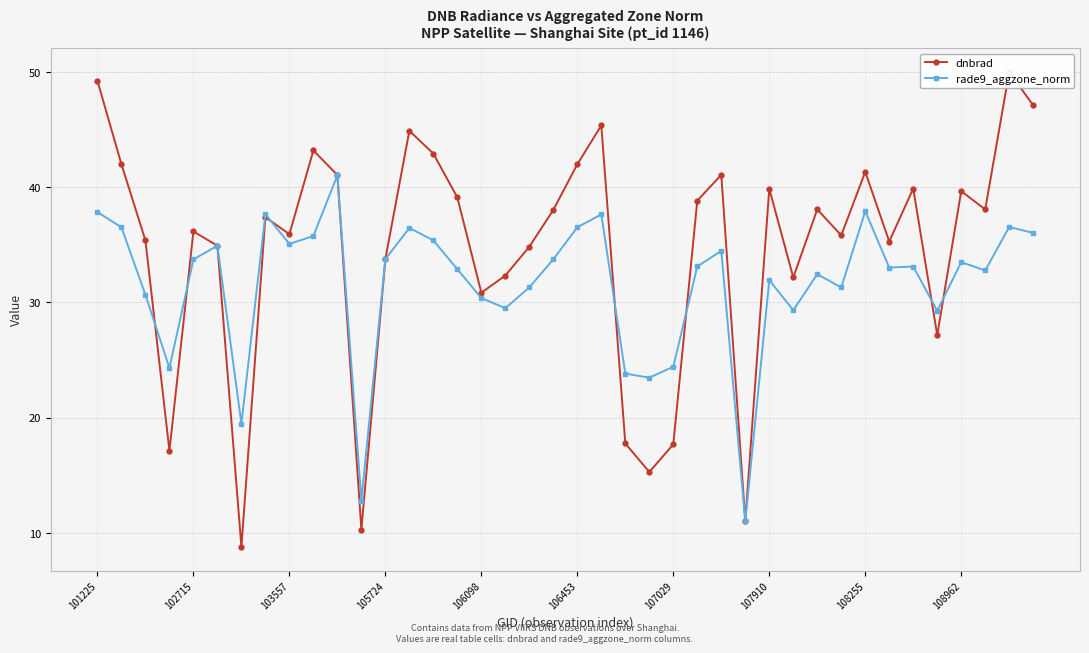

Reading left to right, transcribe all the data shown in this chart.

dnbrad: 49.2	42.0	35.4	17.1	36.2	34.9	8.8	37.4	35.9	43.2	41.1	10.3	33.8	44.9	42.9	39.1	30.8	32.3	34.8	38.0	42.0	45.3	17.8	15.3	17.7	38.8	41.1	11.0	39.9	32.2	38.1	35.8	41.3	35.3	39.9	27.2	39.7	38.1	50.0	47.1
rade9_aggzone_norm: 37.8	36.5	30.7	24.3	33.7	34.9	19.5	37.7	35.1	35.8	41.0	12.8	33.8	36.5	35.4	32.9	30.4	29.5	31.3	33.7	36.5	37.6	23.8	23.5	24.4	33.1	34.5	11.0	31.9	29.3	32.5	31.3	37.9	33.0	33.1	29.3	33.5	32.8	36.5	36.0